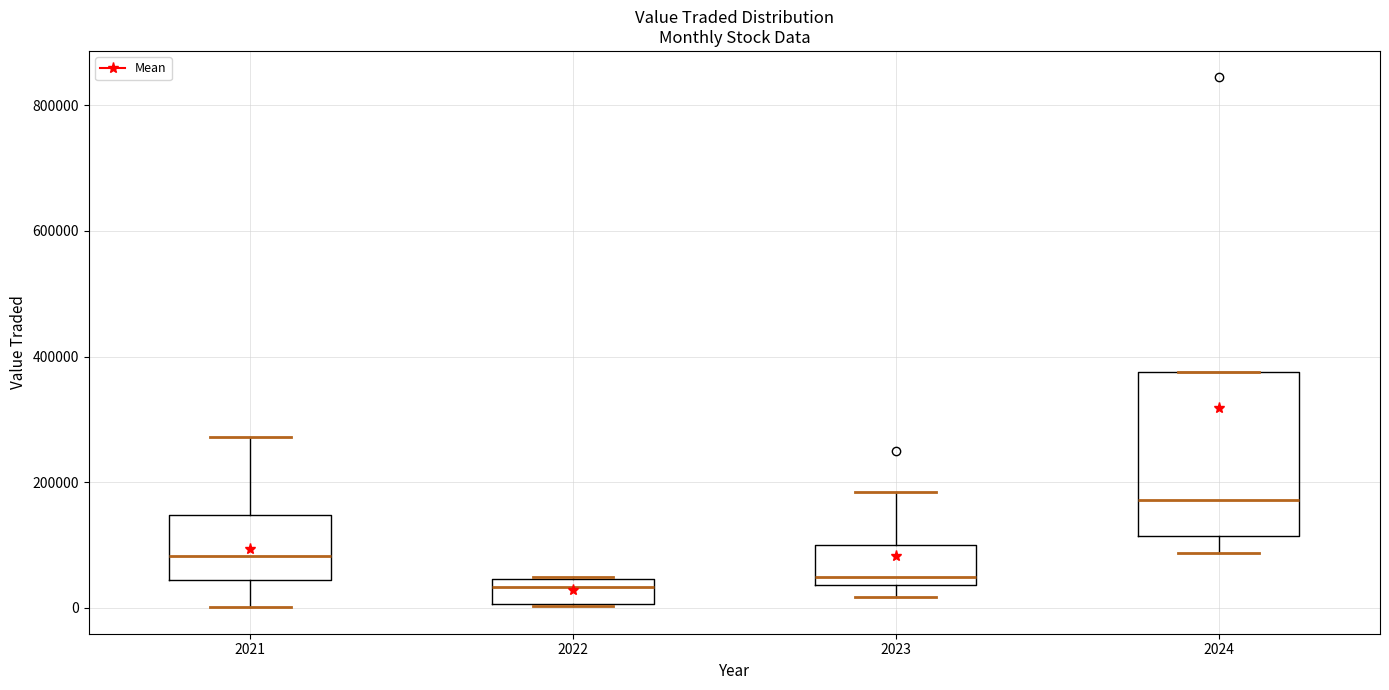

Comparing the boxes themselves (not the whiskers), which one is the tallest?

2024